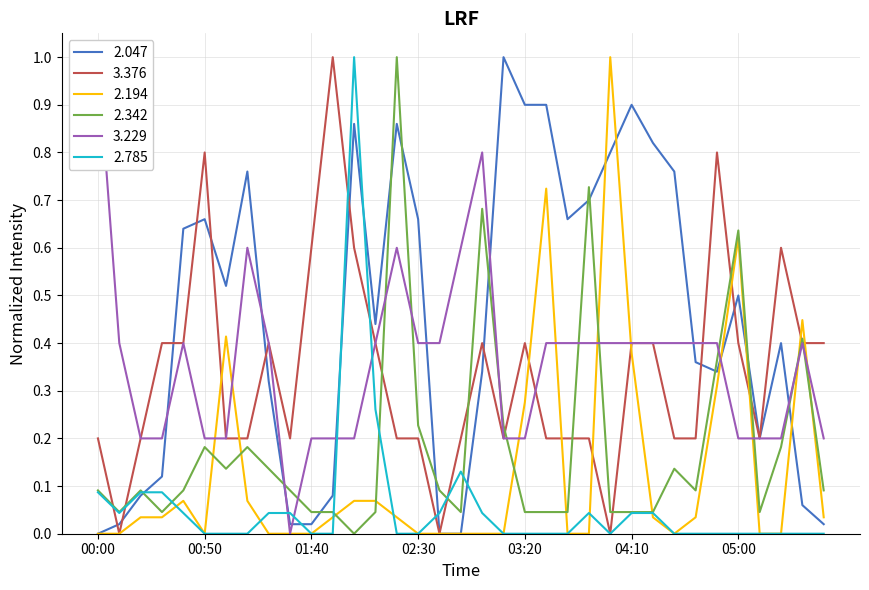

What are all the series names shown in the legend?

2.047, 3.376, 2.194, 2.342, 3.229, 2.785